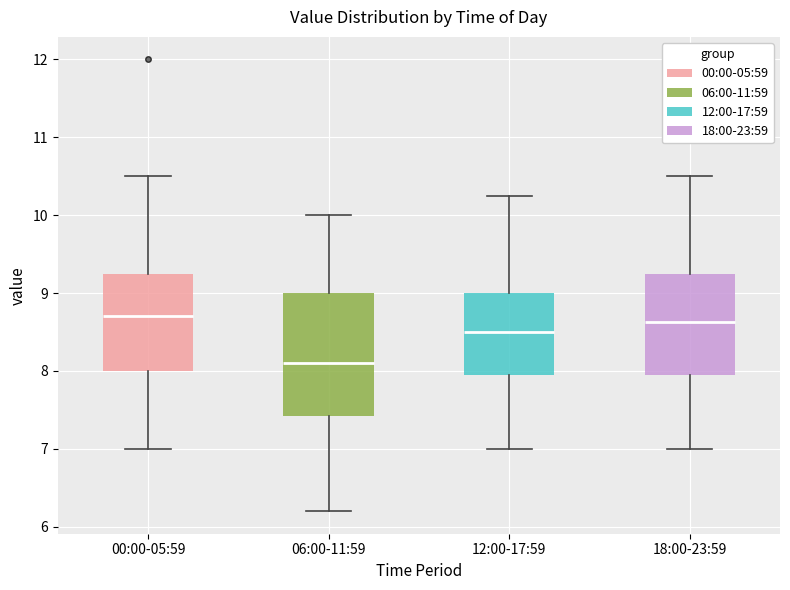

Reading left to right, read every box against the y-axis: the position of its median line, the range the box covers, and the ends of its whiskers. The values are not printed on the chart, so give them approximately, as read against the axis.

00:00-05:59: median 8.7, box 8.0 to 9.3, whiskers 7.0 to 10.5
06:00-11:59: median 8.1, box 7.4 to 9.0, whiskers 6.2 to 10.0
12:00-17:59: median 8.5, box 8.0 to 9.0, whiskers 7.0 to 10.3
18:00-23:59: median 8.6, box 8.0 to 9.3, whiskers 7.0 to 10.5